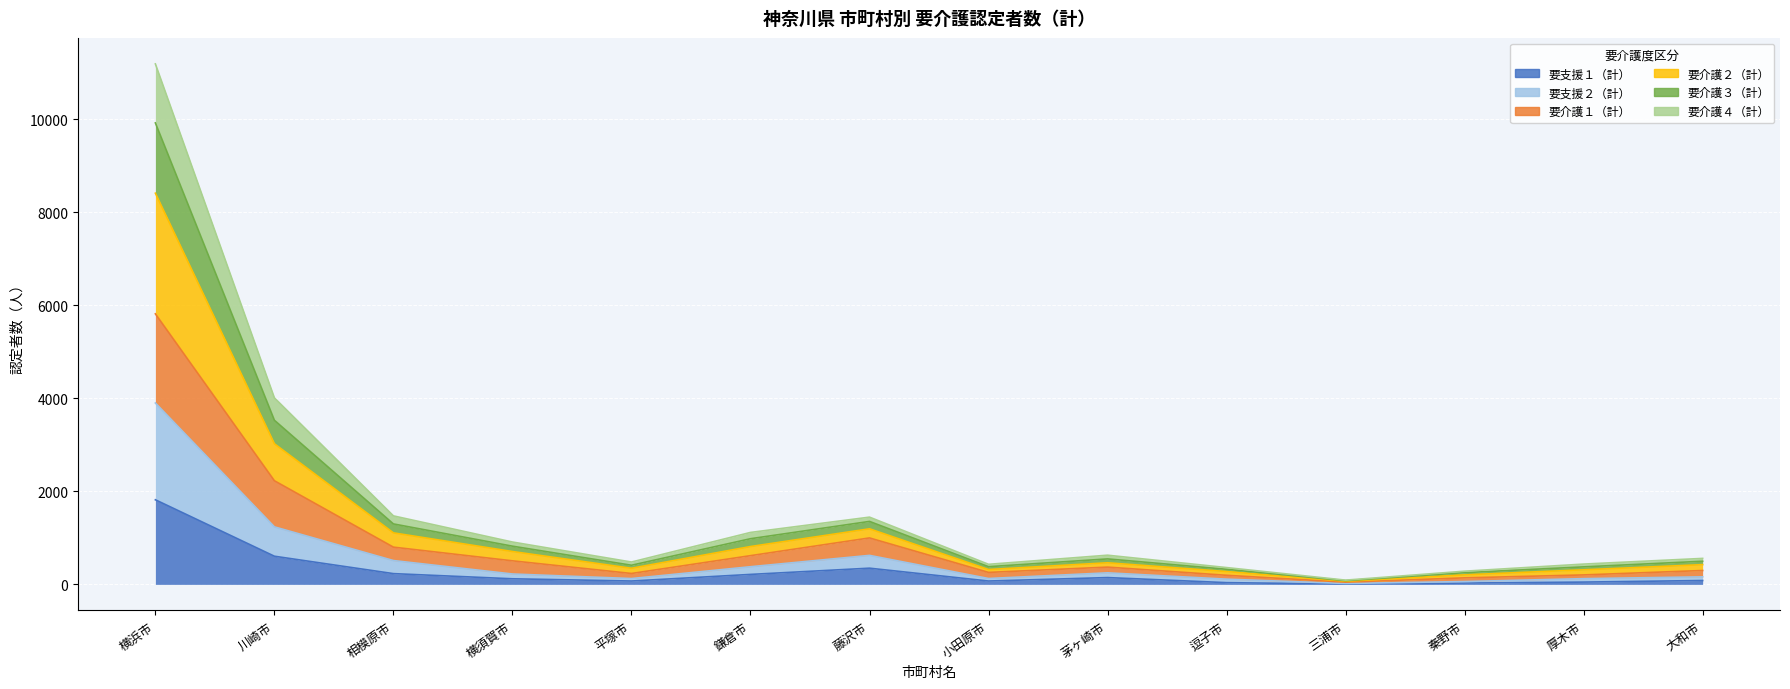

How many lines are shown in the chart?

6